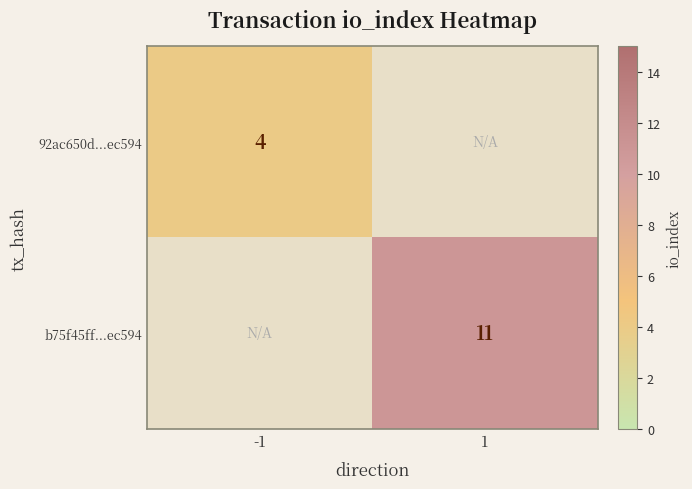

The 92ac650d...ec594 series shows 4 at -1. True or false?

True